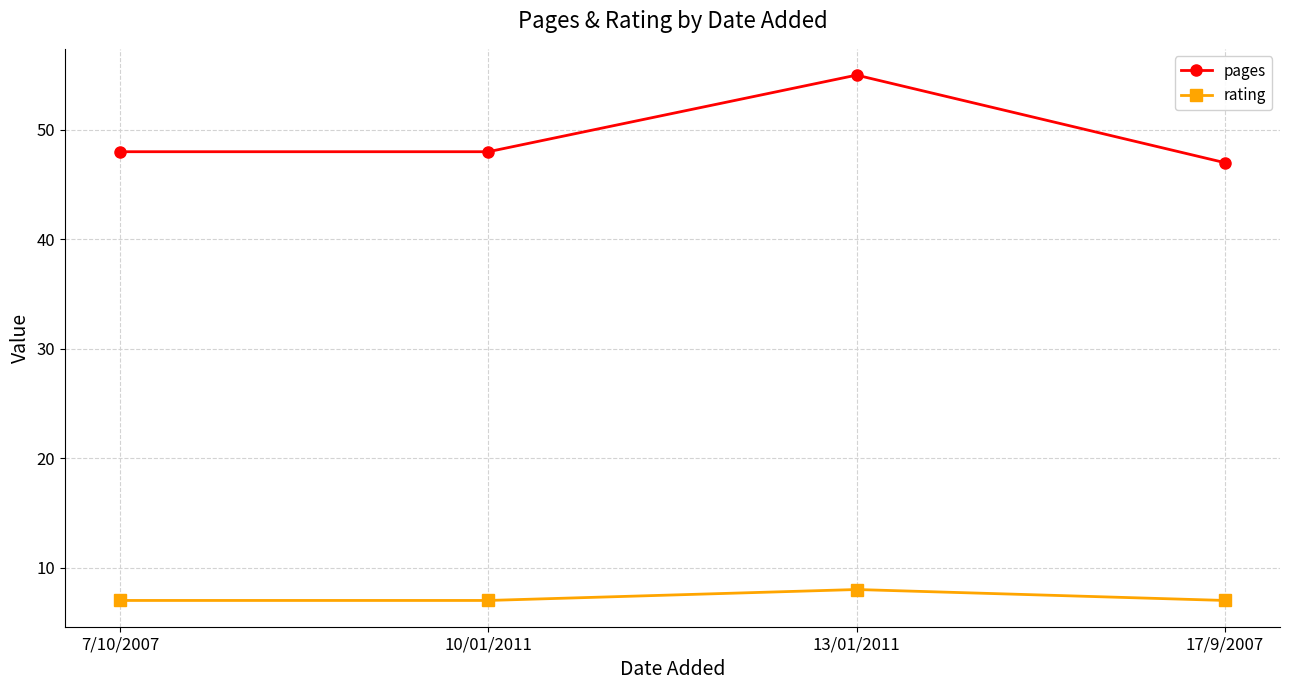

Which series has the largest total across all categories?

pages